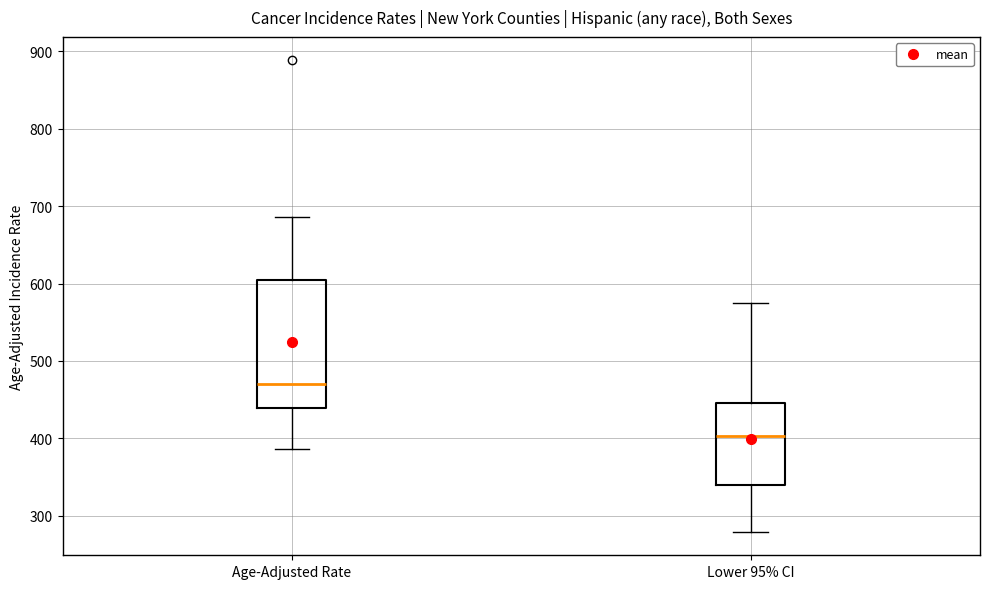

Comparing the boxes themselves (not the whiskers), which one is the tallest?

Age-Adjusted Rate